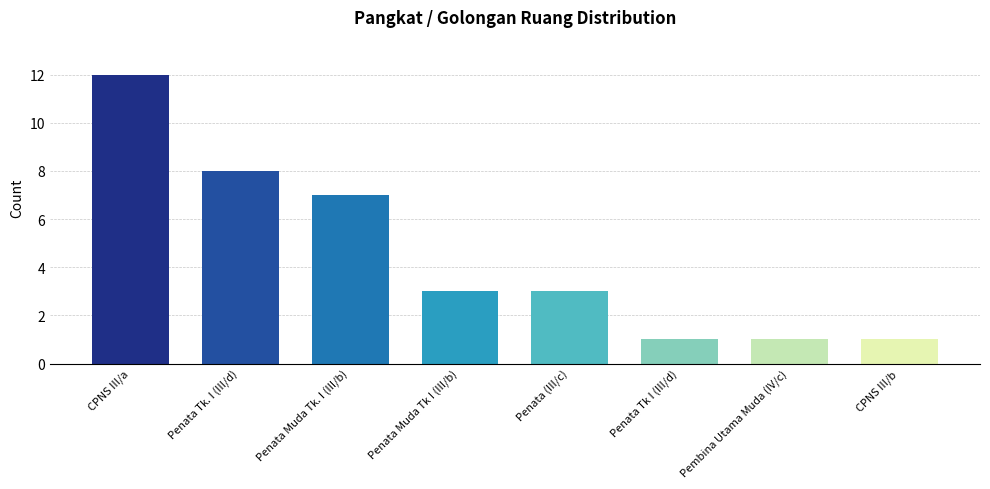

What is the difference between the second highest and second lowest values?

7